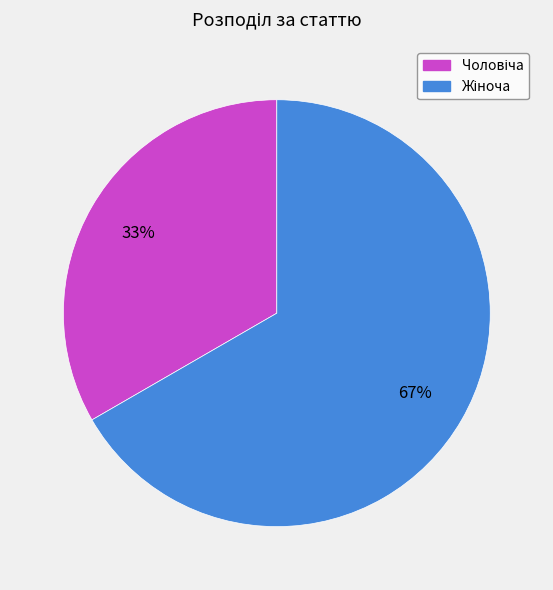

Count the number of slices in the pie.

2